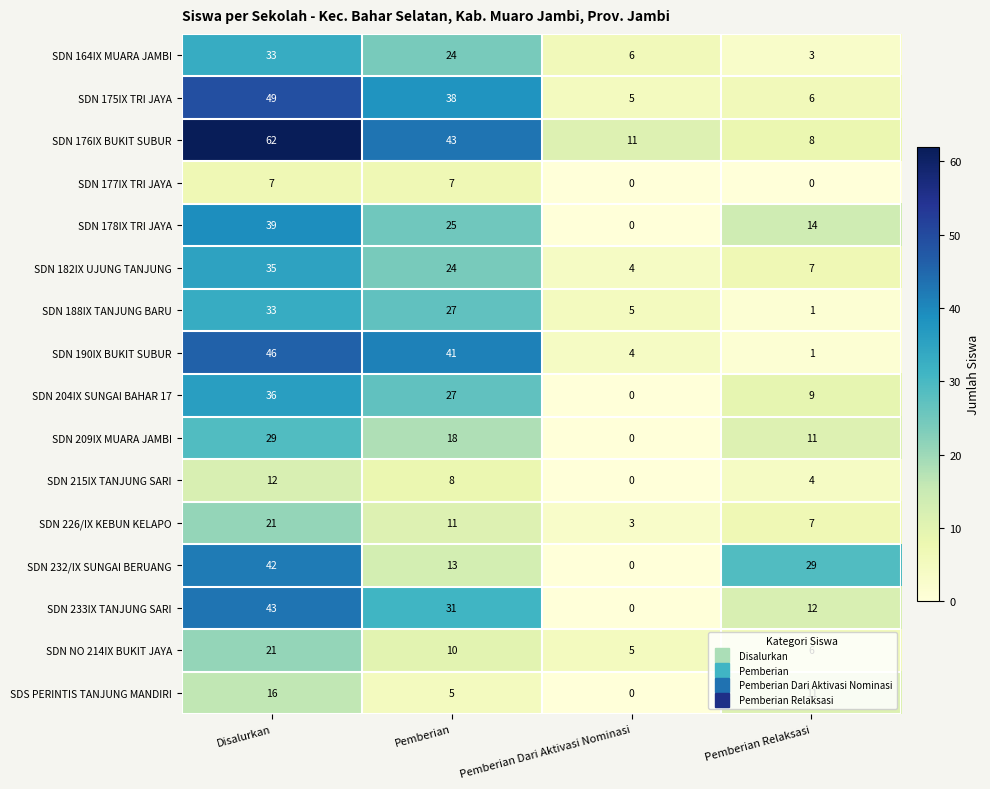

Where does the SDN 164IX MUARA JAMBI series first go above 24?

Disalurkan